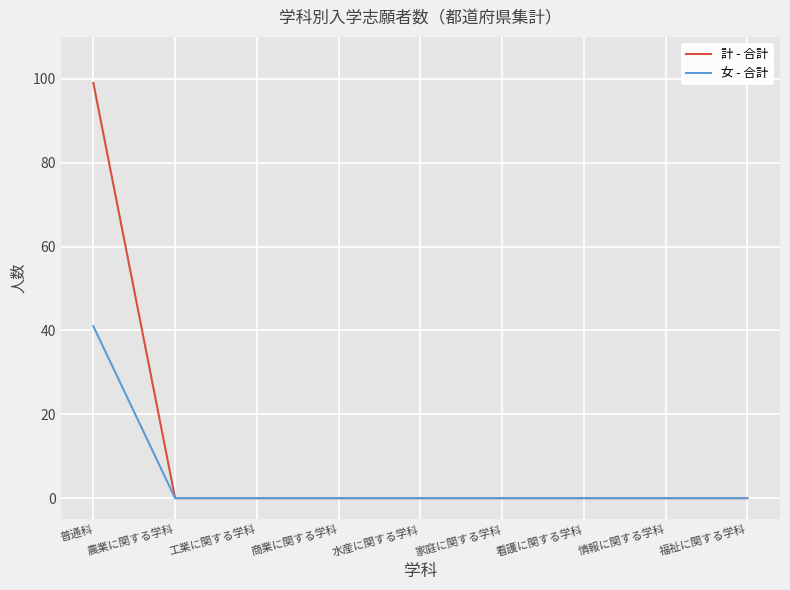

Reading right to left, extract all data points from this chart.

計 - 合計: 0	0	0	0	0	0	0	0	99
女 - 合計: 0	0	0	0	0	0	0	0	41